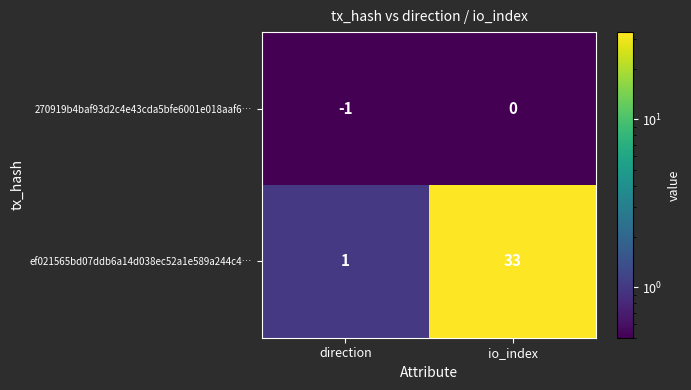

How many series are shown in this chart?

2